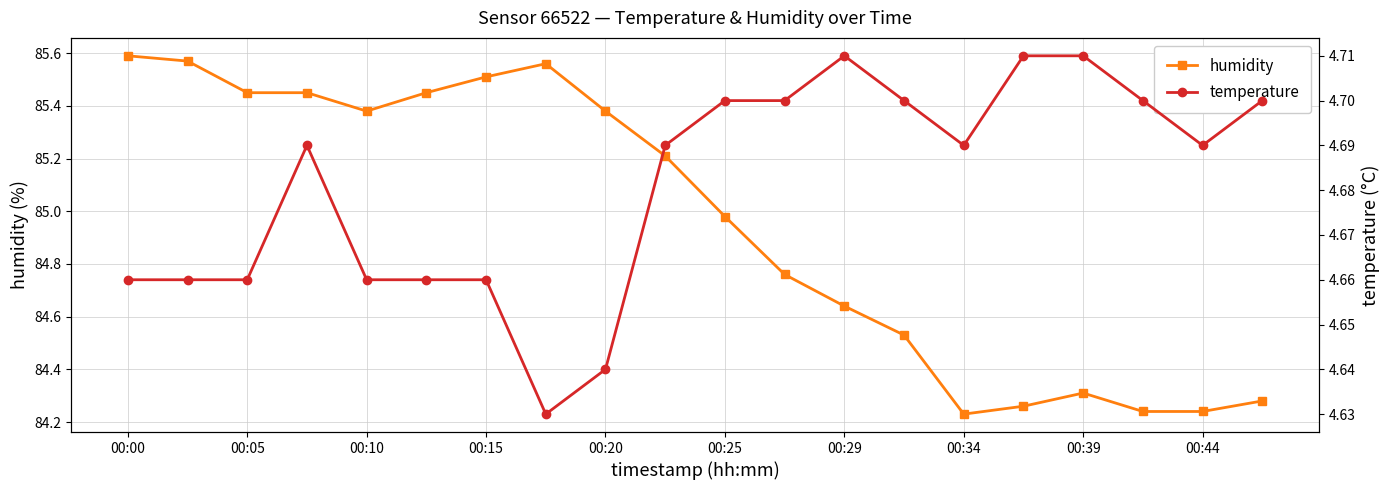

What is the difference between the maximum and minimum values in the humidity series?

1.4